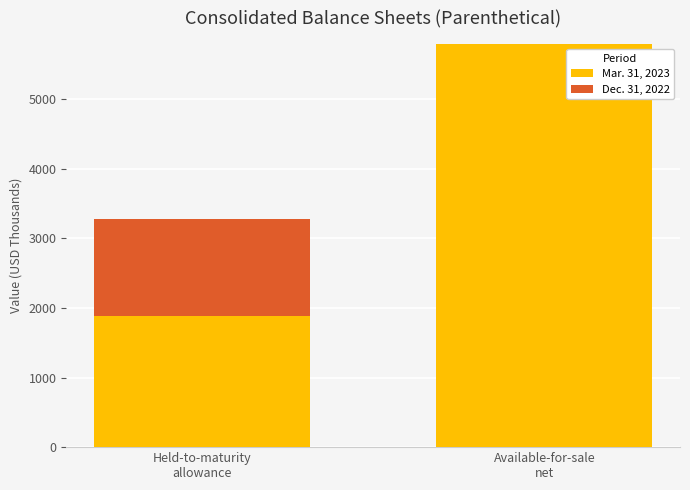

True or false: Mar. 31, 2023 has a value of 3356 at Held-to-maturity
allowance.

False